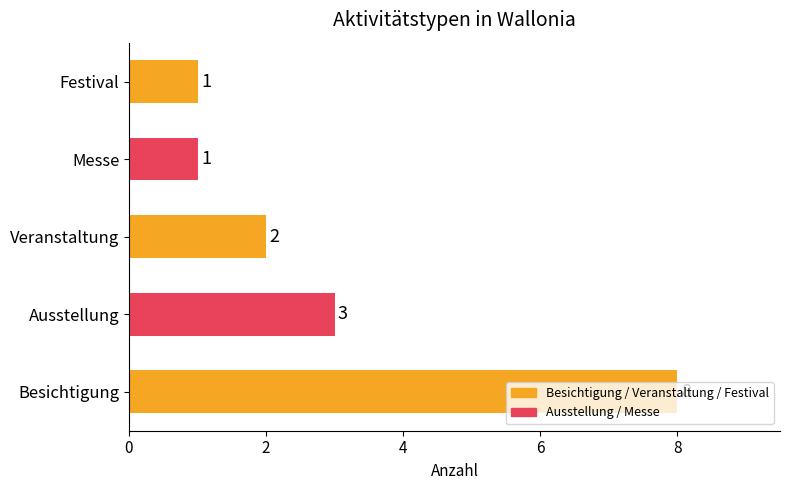

How many values are below 2?

2